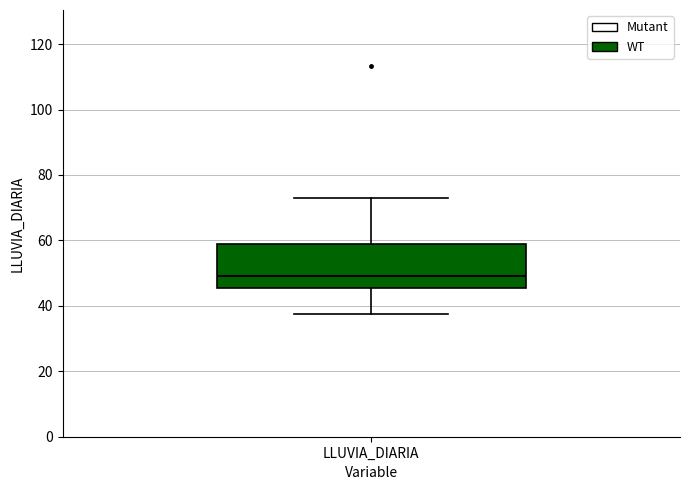

Where does the upper whisker of the box for LLUVIA_DIARIA end on the y-axis? The values are not printed on the chart, so give them approximately, as read against the axis.

74